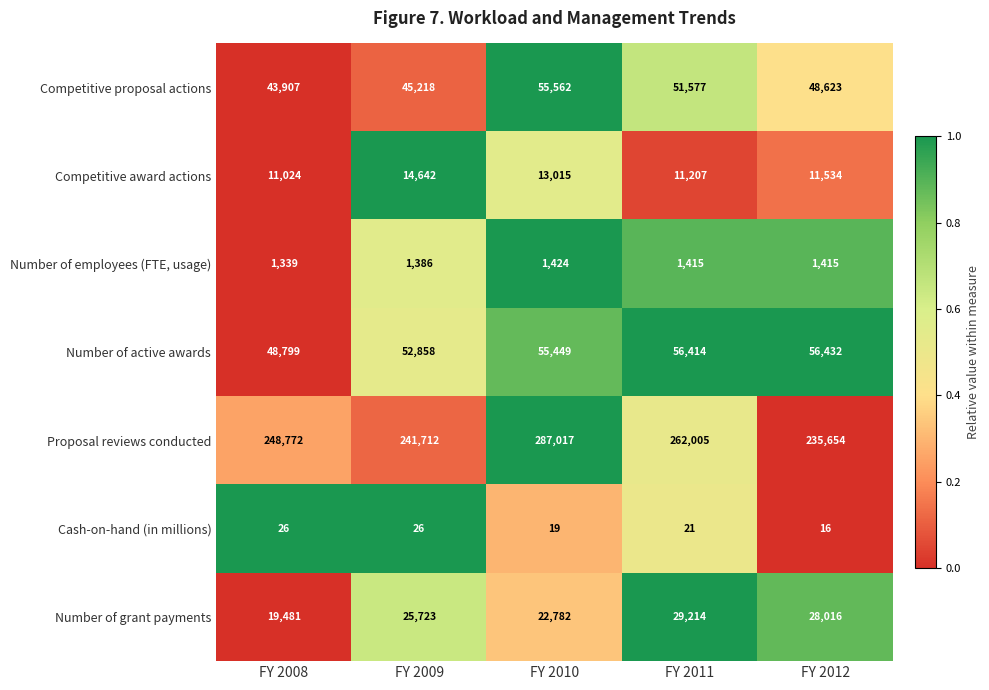

What is the total value across all series at FY 2010?

435268